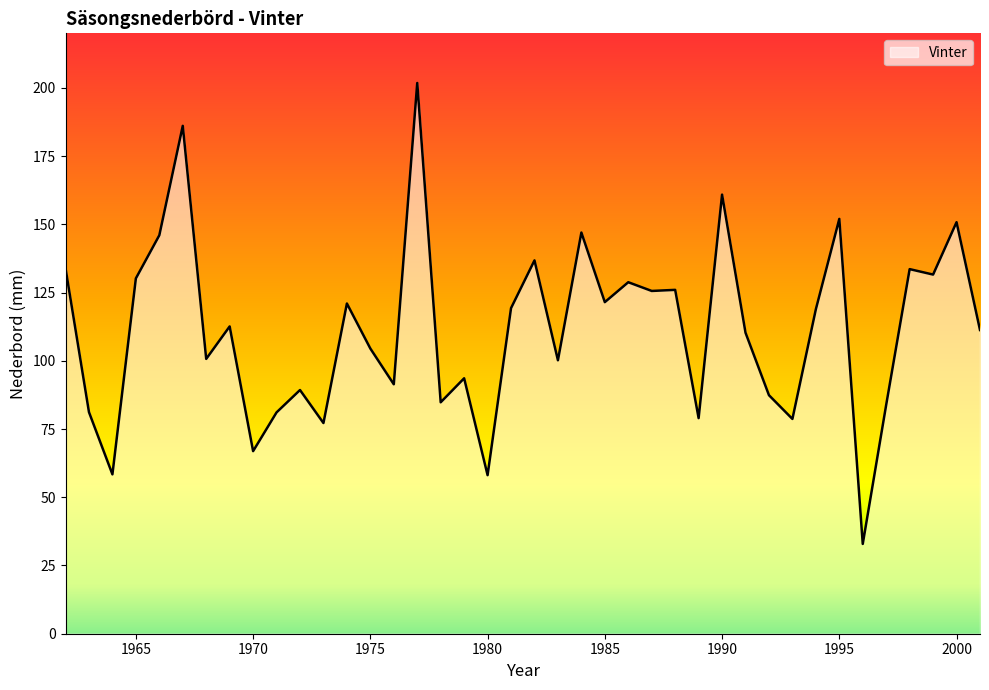

What is the difference between the maximum and minimum values?

168.9